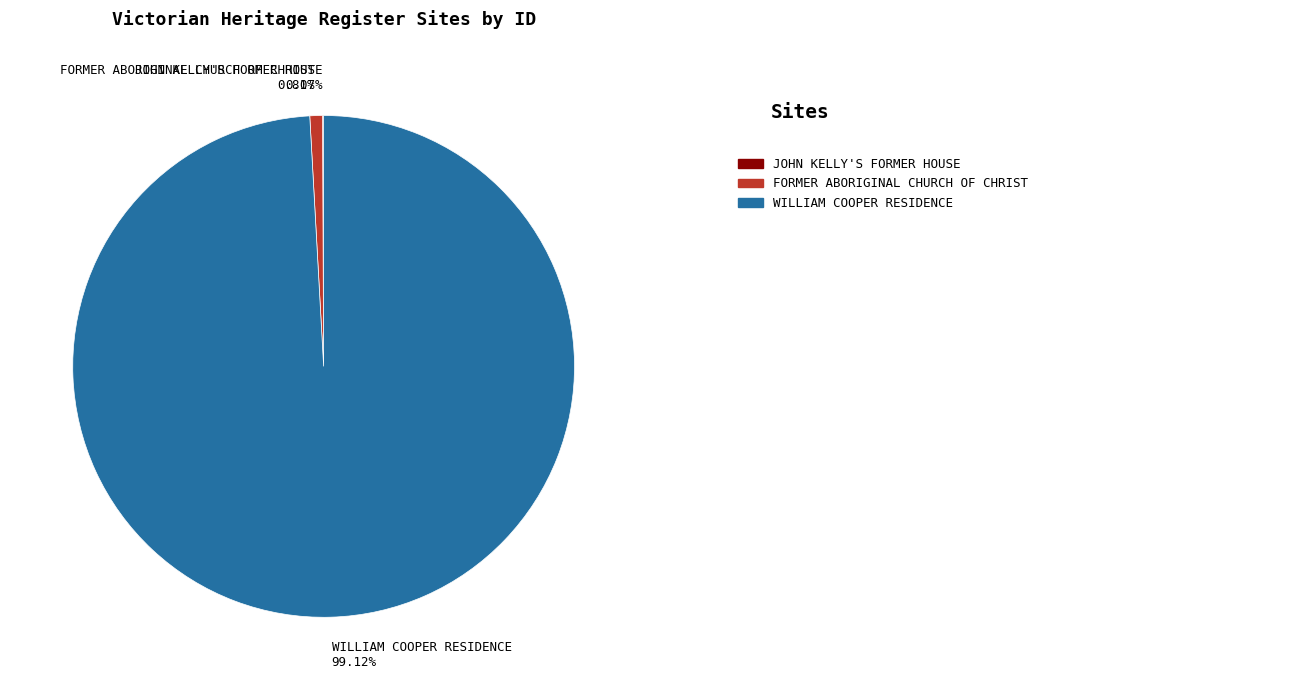

Which category has the biggest portion of the pie?

WILLIAM COOPER RESIDENCE